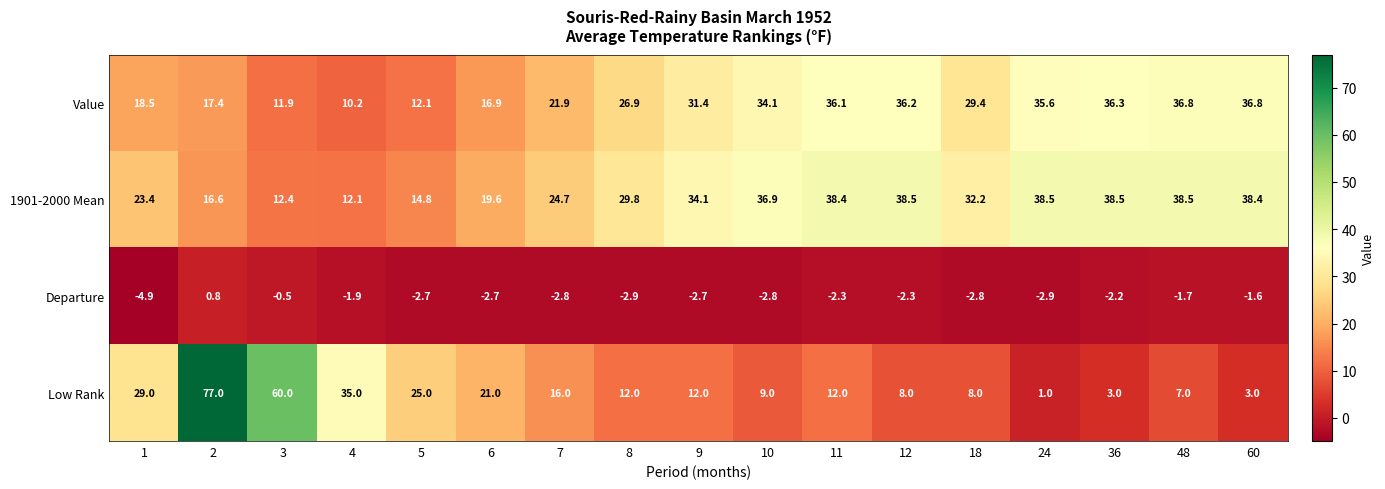

Count the number of data series in this chart.

4